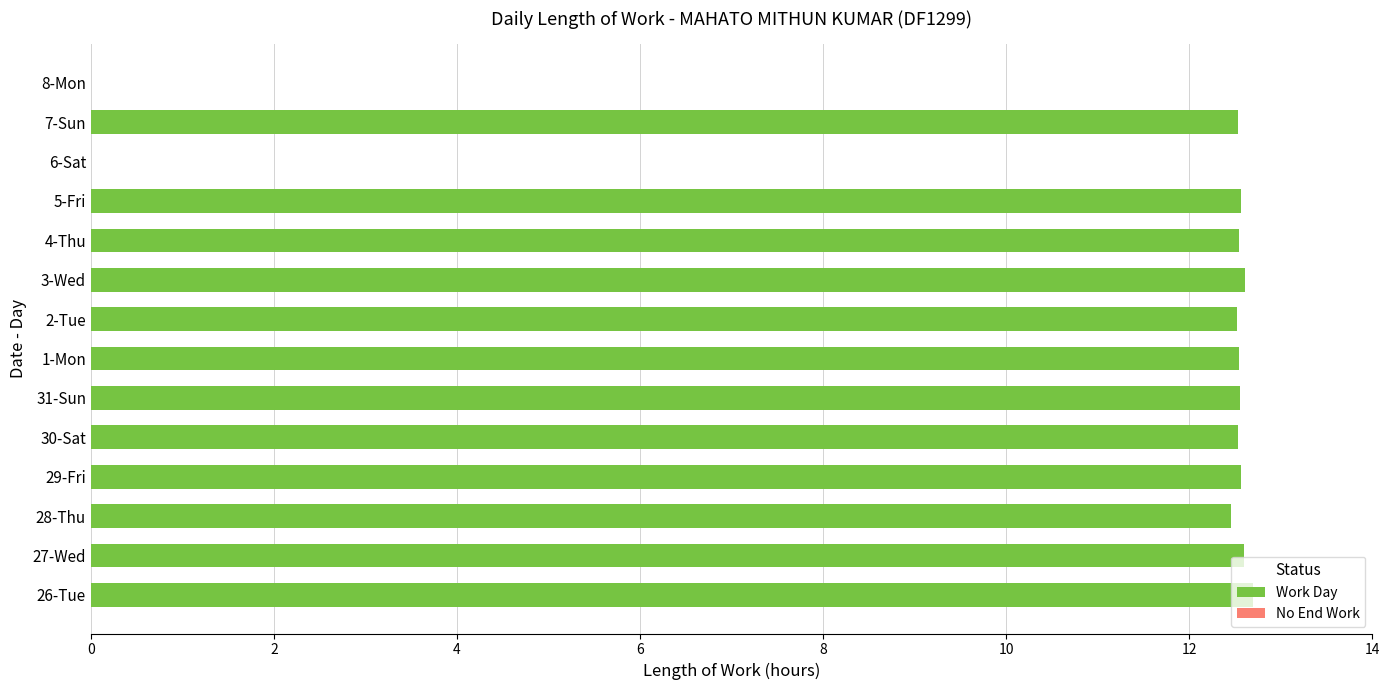

Are the bars horizontal?

Yes